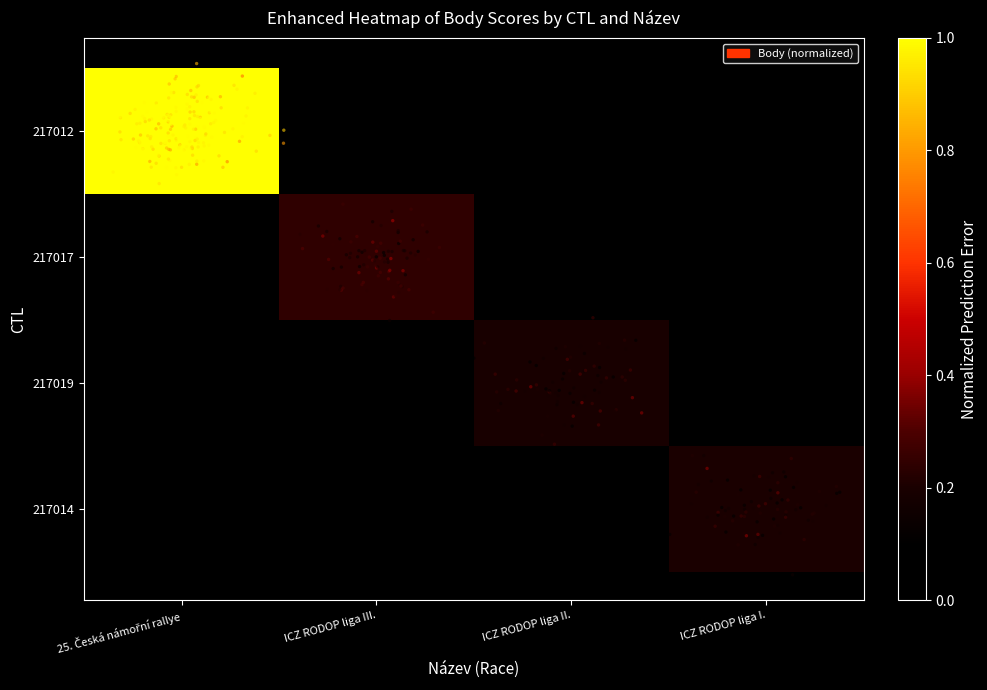

Reading left to right, transcribe all the data shown in this chart.

217012: 25. Česká námořní rallye=1.0	ICZ RODOP liga III.=0.0	ICZ RODOP liga II.=0.0	ICZ RODOP liga I.=0.0
217017: 25. Česká námořní rallye=0.0	ICZ RODOP liga III.=0.2	ICZ RODOP liga II.=0.0	ICZ RODOP liga I.=0.0
217019: 25. Česká námořní rallye=0.0	ICZ RODOP liga III.=0.0	ICZ RODOP liga II.=0.2	ICZ RODOP liga I.=0.0
217014: 25. Česká námořní rallye=0.0	ICZ RODOP liga III.=0.0	ICZ RODOP liga II.=0.0	ICZ RODOP liga I.=0.2